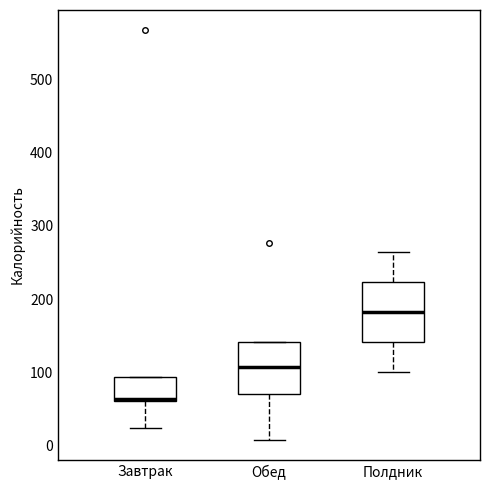

Reading left to right, transcribe this box plot: for each box, give where its median line is, the range the box spans, and where its two whiskers end, as read against the y-axis. The values are not printed on the chart, so give them approximately, as read against the axis.

Завтрак: median 60 (drawn on the box's lower edge), box 60 to 90, whiskers 20 to 90
Обед: median 110, box 70 to 140, whiskers 10 to 140
Полдник: median 180, box 140 to 220, whiskers 100 to 260